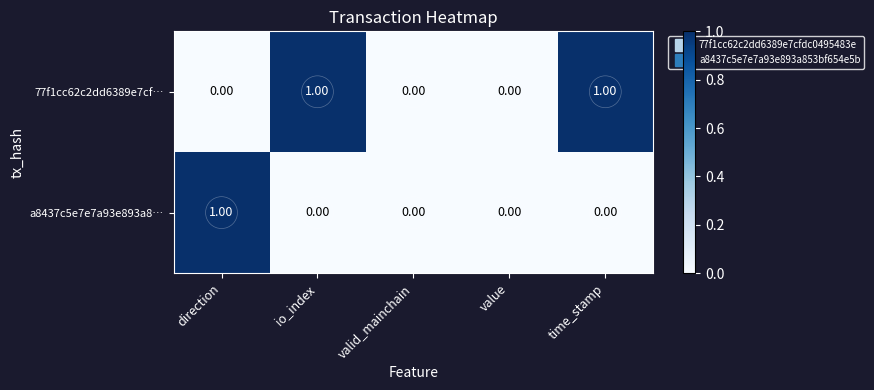

Between direction and value, which series saw the biggest shift?

a8437c5e7e7a93e893a8…